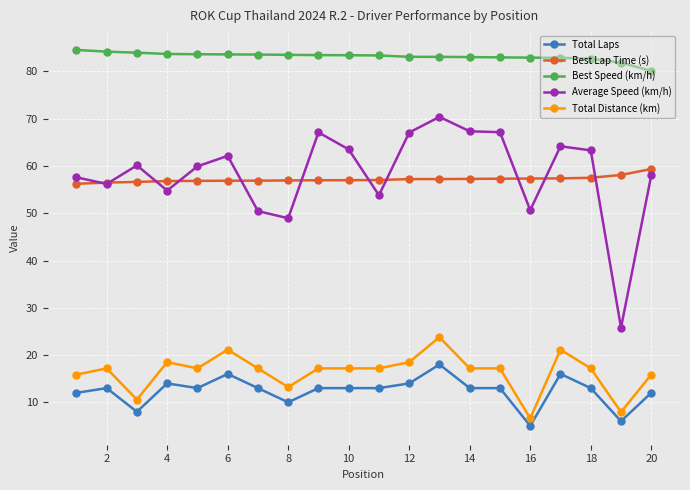

What is the value of the Total Distance (km) point at the 16th from the left?

6.6